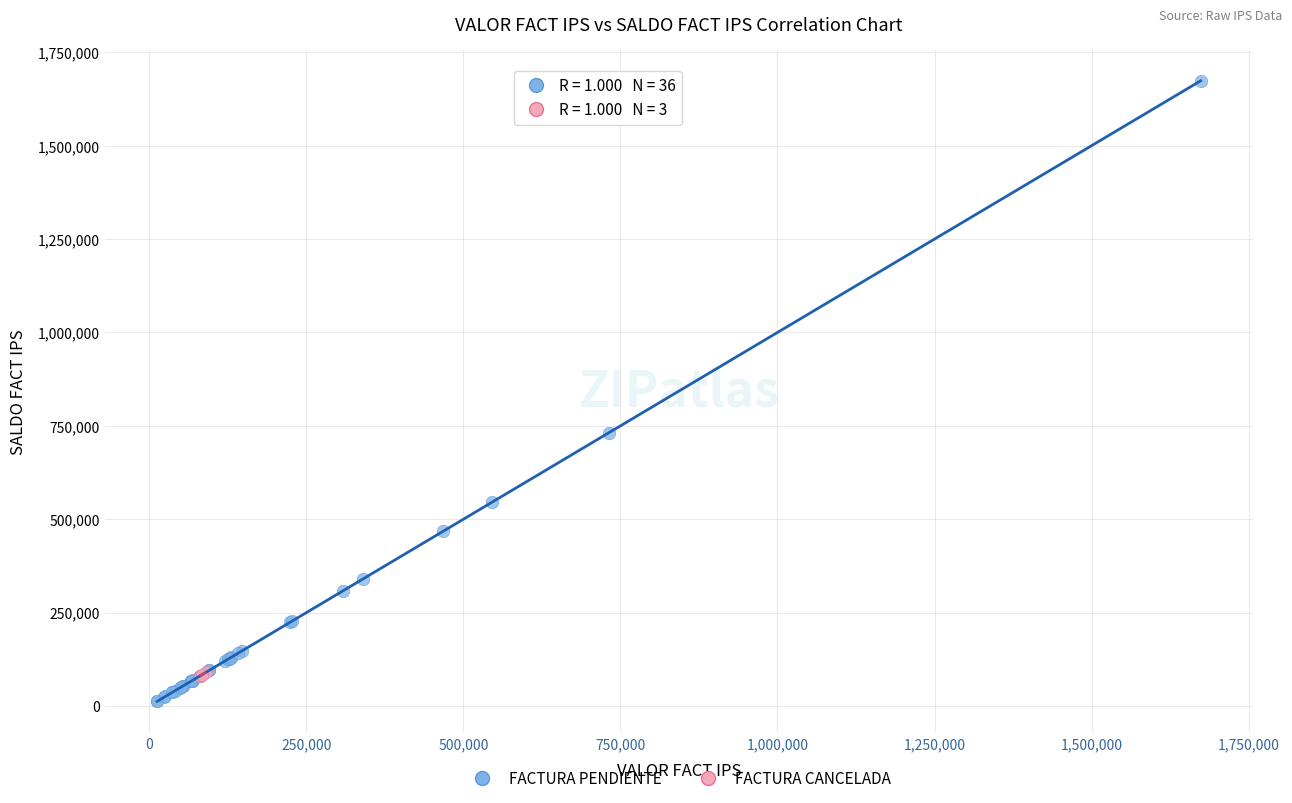

Which series reaches the maximum Y coordinate?

FACTURA PENDIENTE